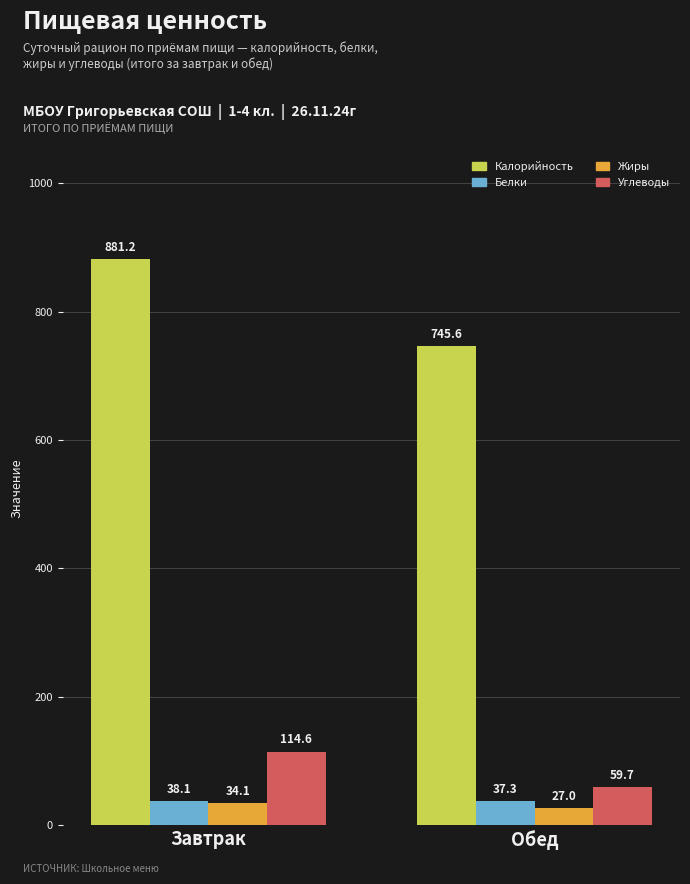

What is the label of the 1st bar from the left?

Завтрак